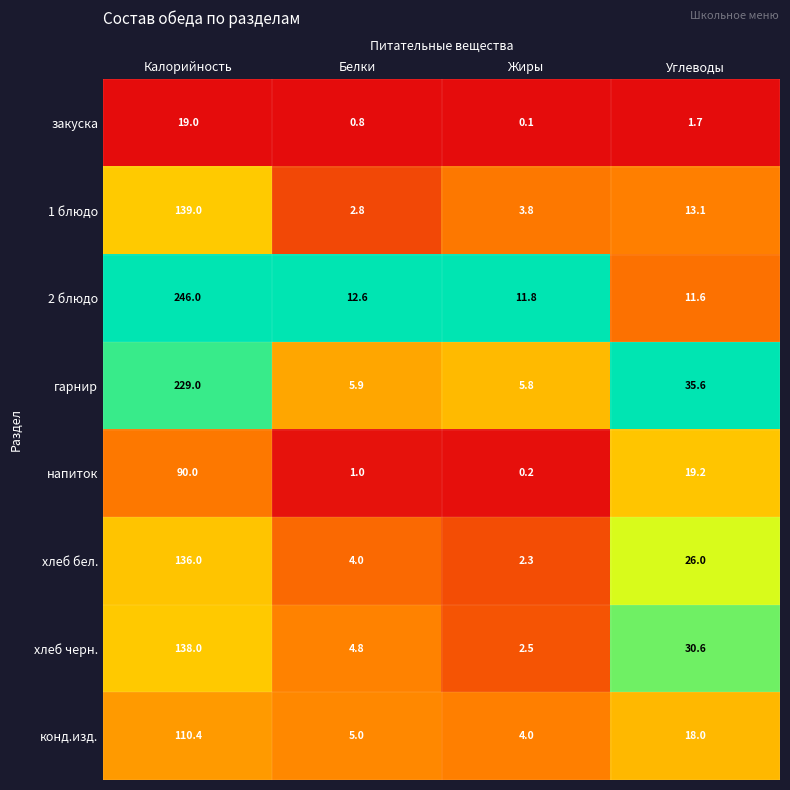

What is the difference between the maximum and minimum values in the хлеб черн. series?

135.5